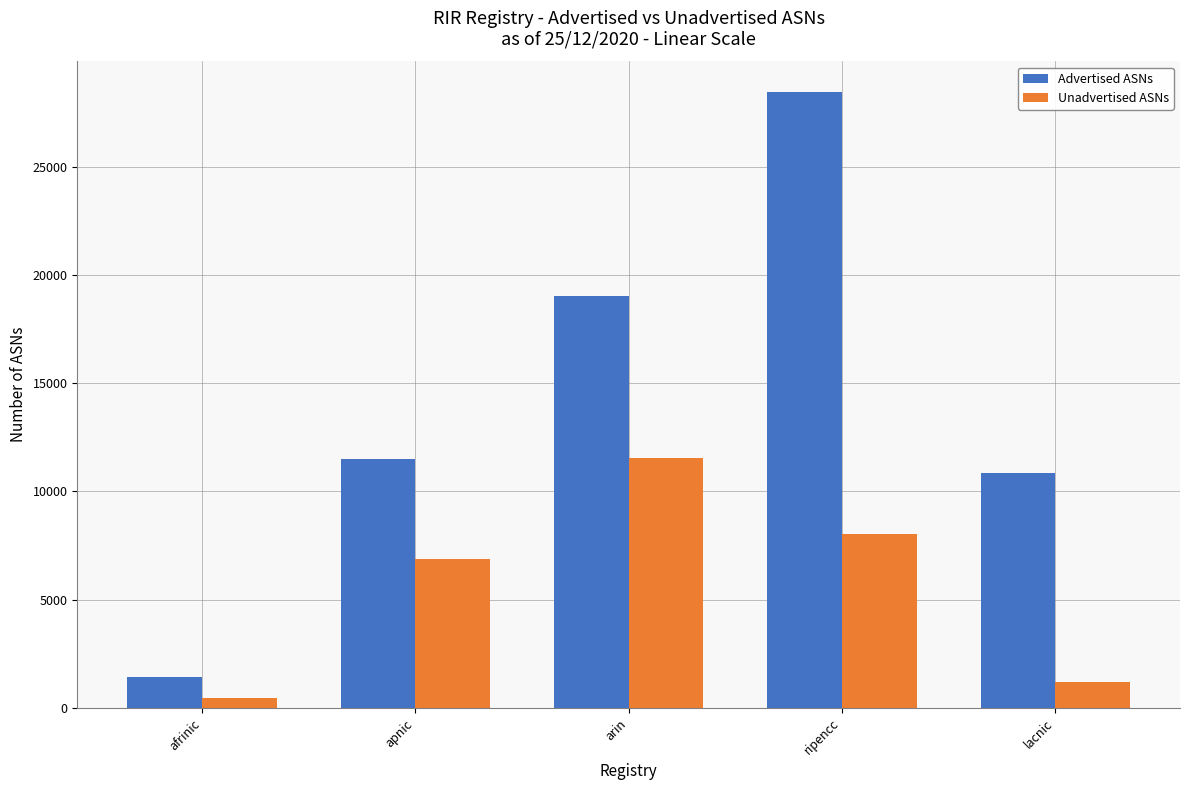

What is the difference between the highest and lowest values at afrinic?

978